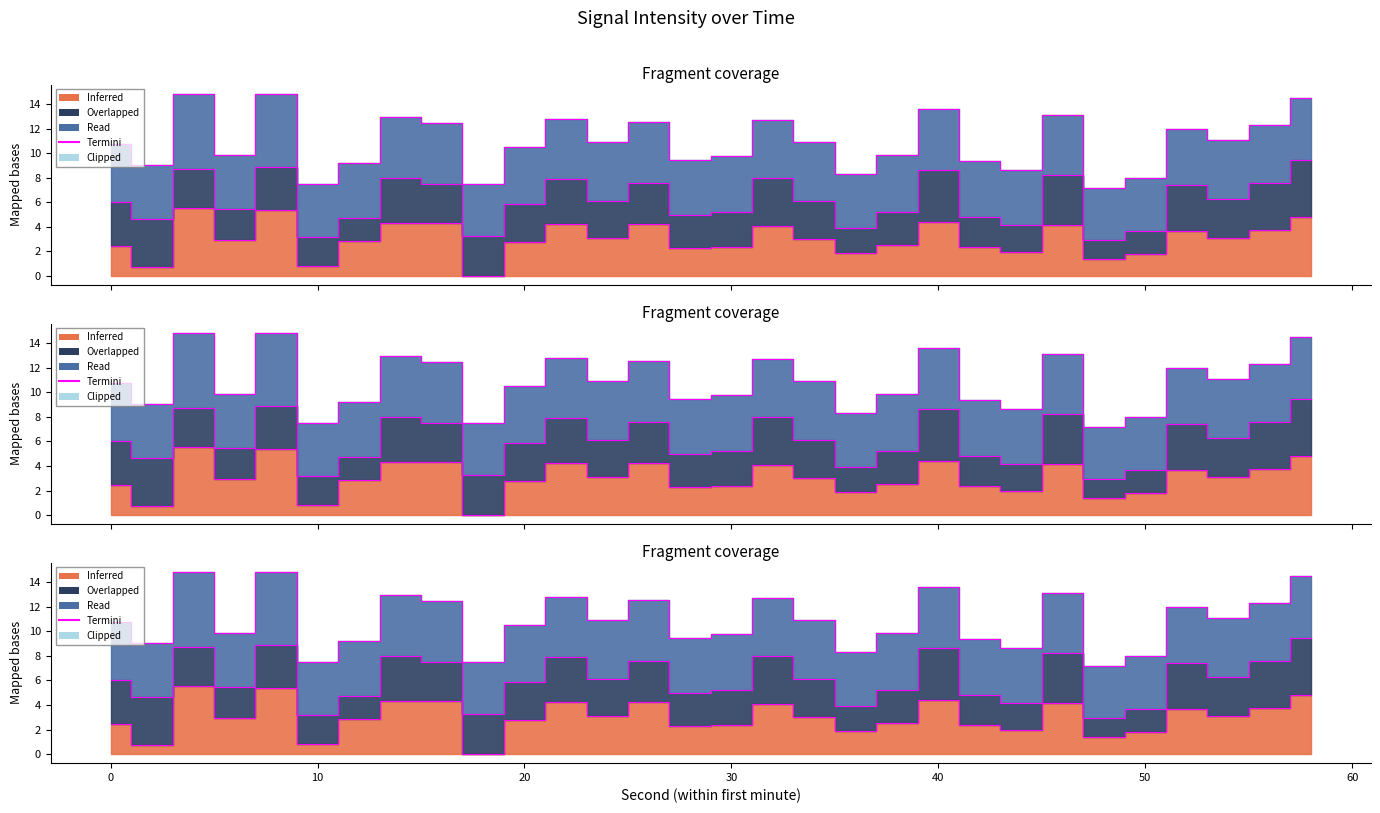

What is the difference between the second highest and minimum values?

7.7